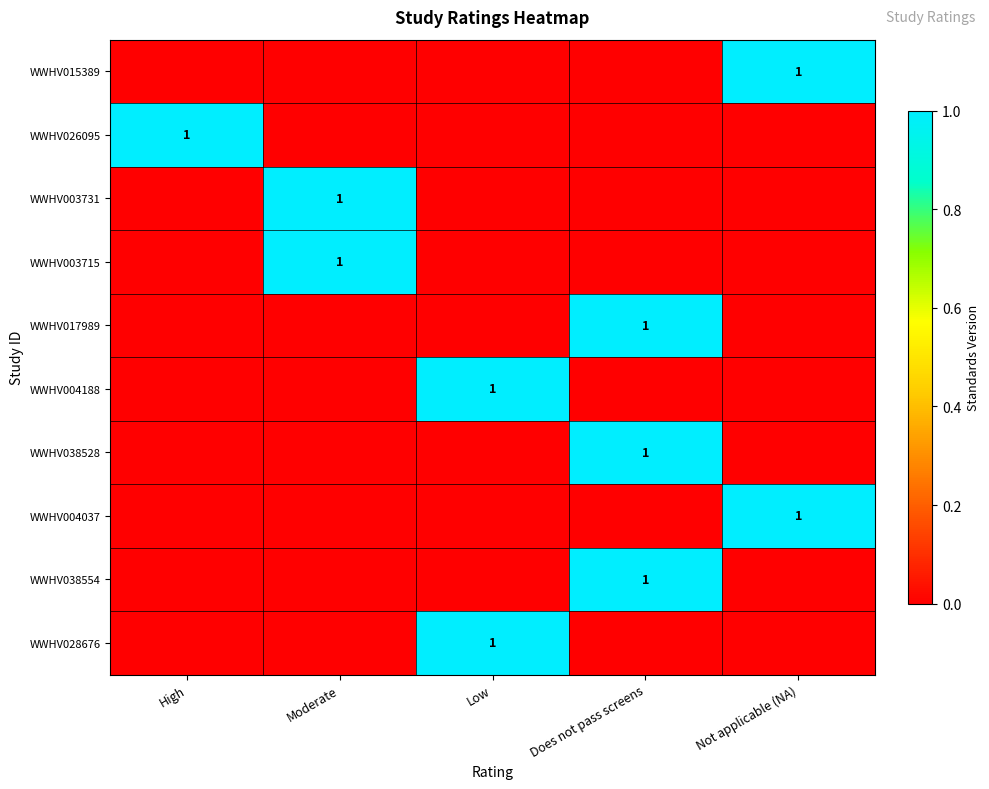

List the labels in order of WWHV004037 value, largest first.

Not applicable (NA), High, Moderate, Low, Does not pass screens